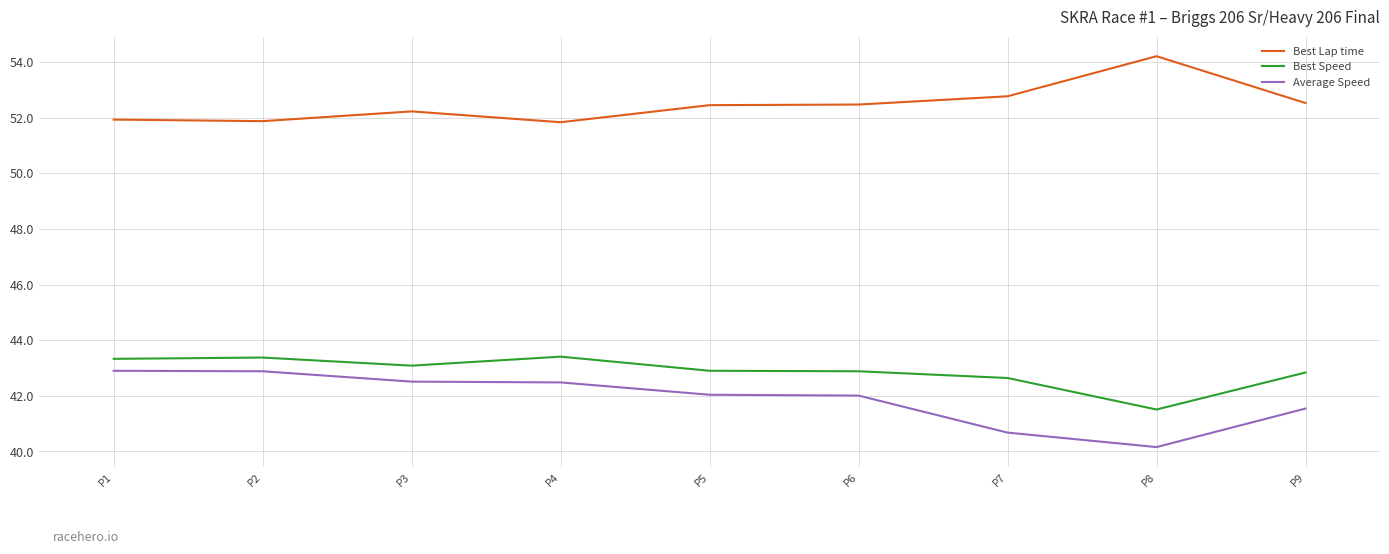

What is the total value across all series at P7?

136.1